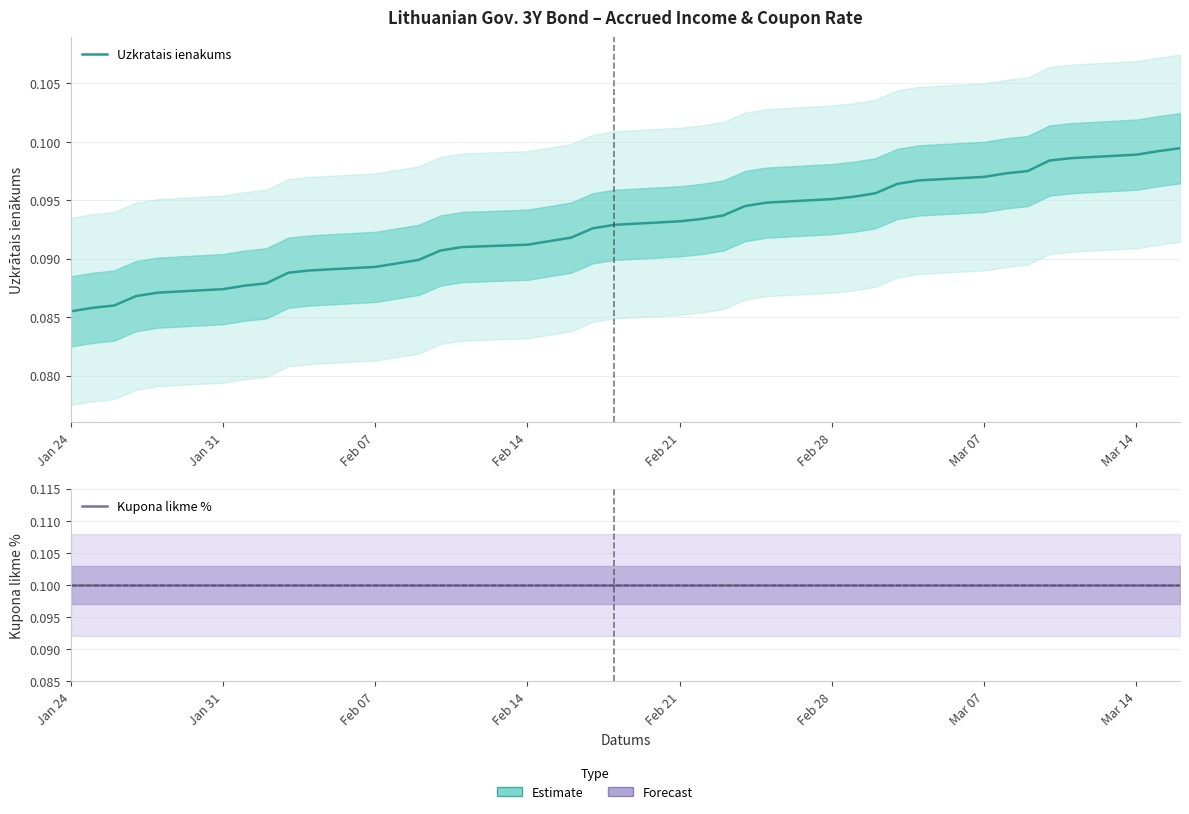

What is the value of the Uzkratais ienakums point at the 31st from the left?

0.1